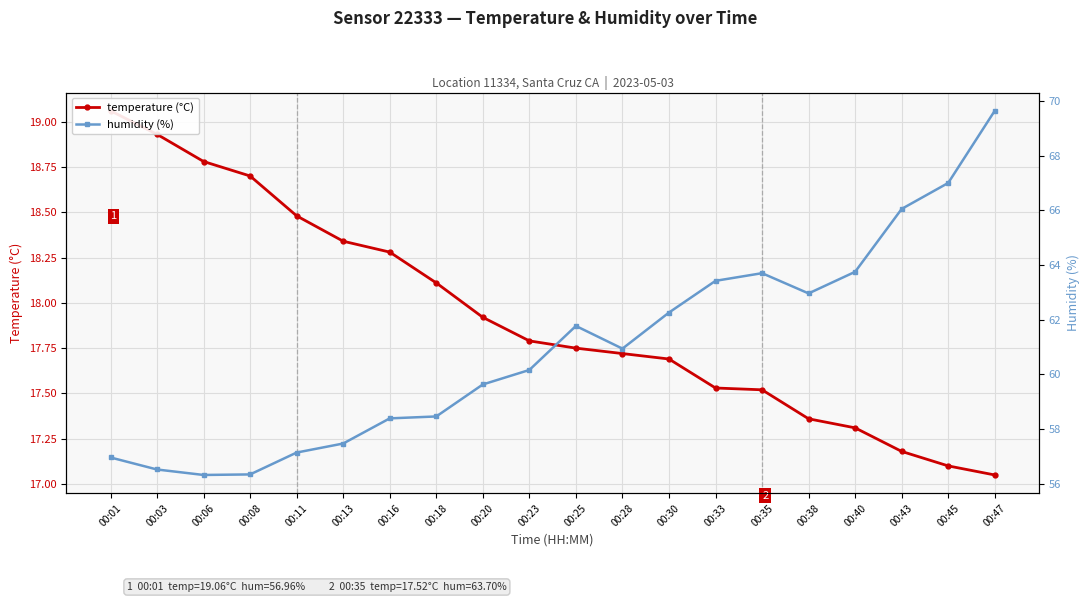

In humidity (%), how many points are lower than both neighbors (excluding endpoints)?

3